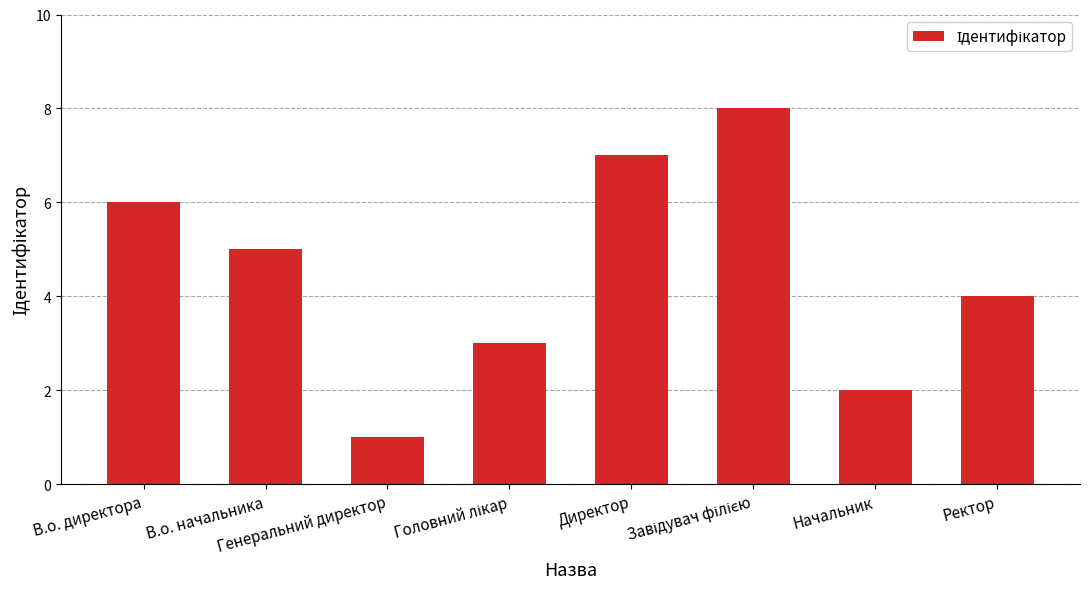

What is the greatest value displayed?

8